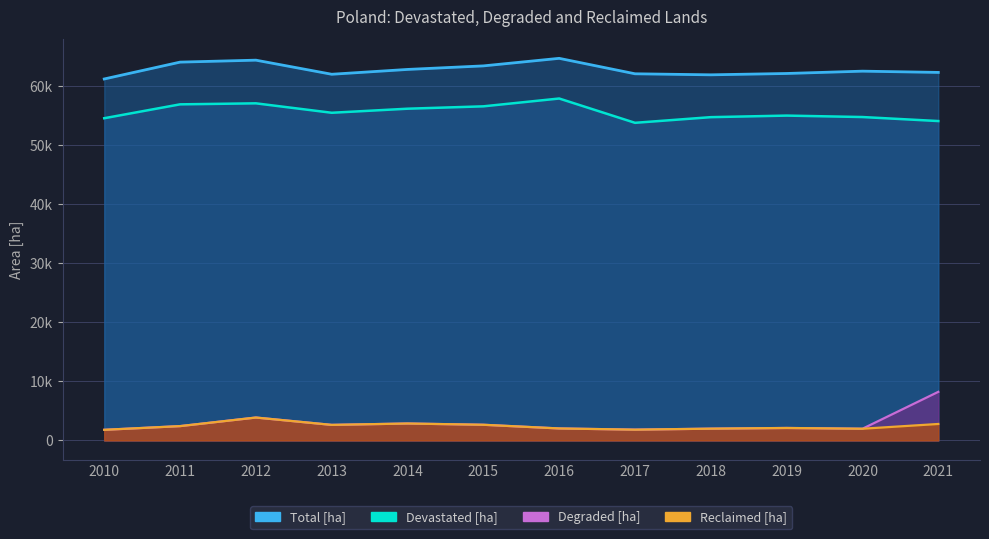

Which has a higher value, 2010 or 2013?

2013